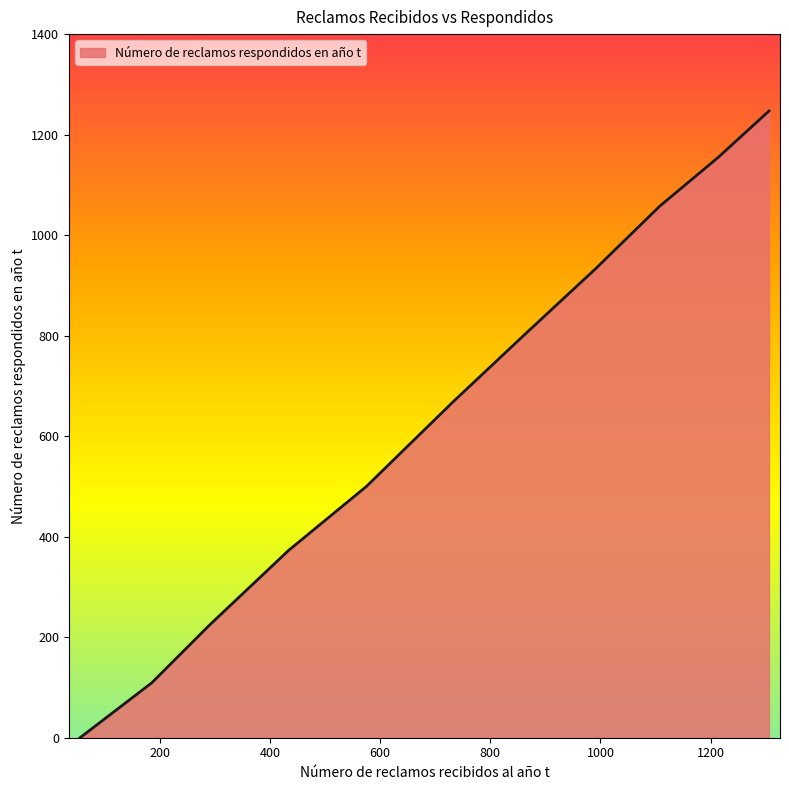

What is the difference between the maximum and second lowest values?

1138